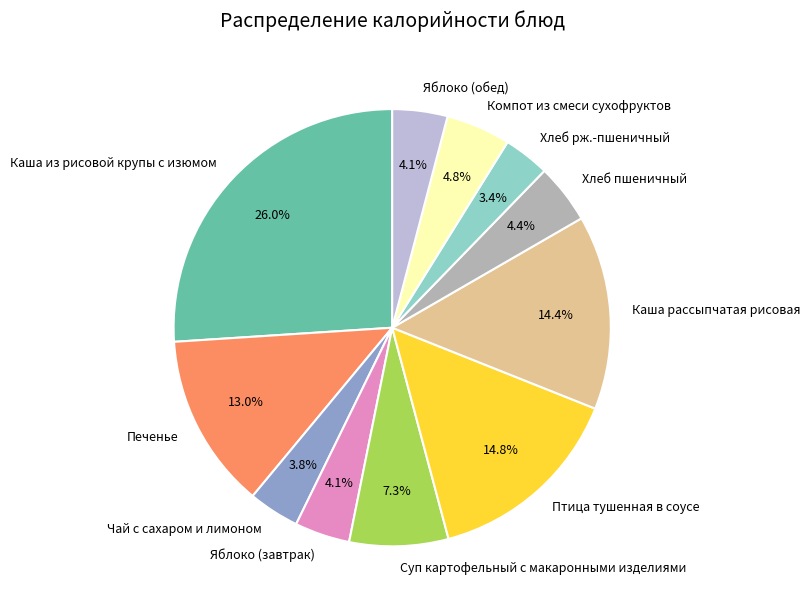

Approximately how many times larger is the value at Чай с сахаром и лимоном compared to Хлеб пшеничный?

0.9